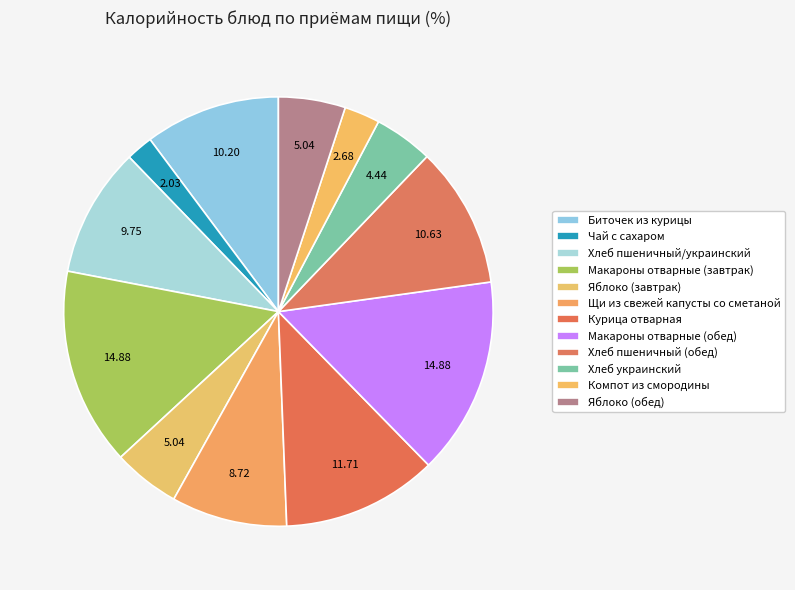

Is Биточек из курицы the majority of the pie?

No